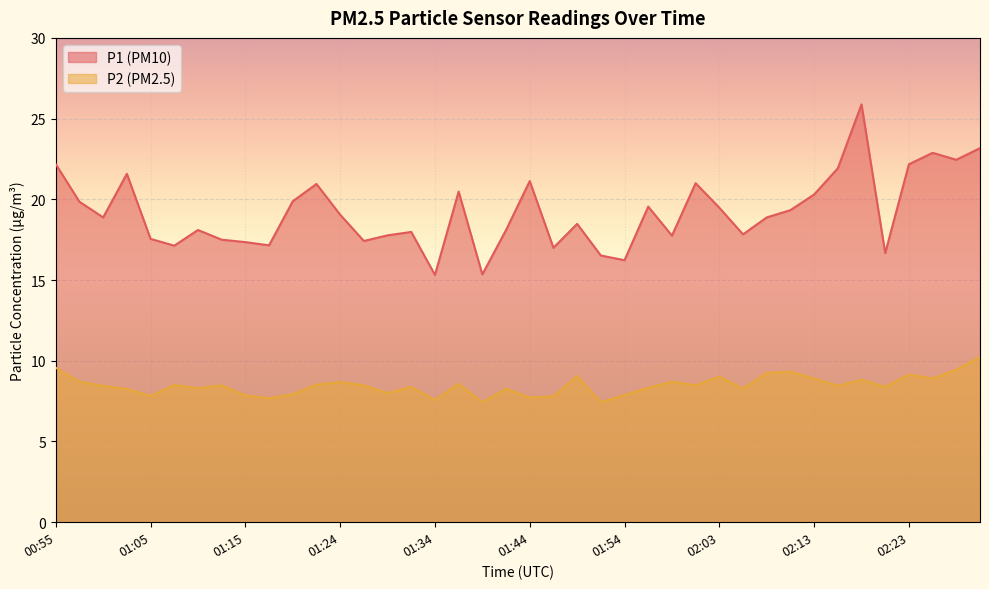

Count the number of data series in this chart.

2